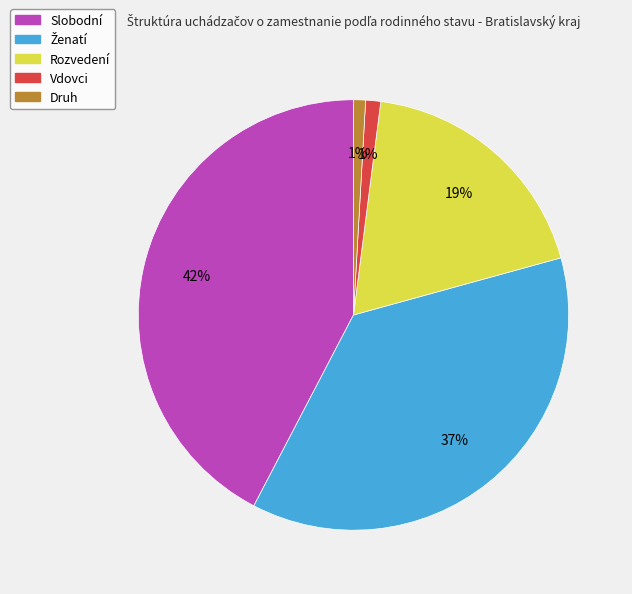

To the nearest percent, what is the combined percentage of Druh and Slobodní?

43%